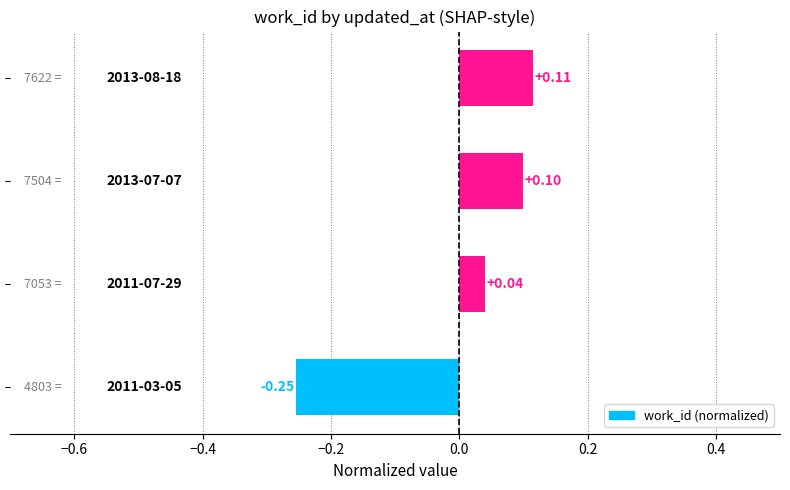

What is the difference between the second highest and minimum values?

0.4